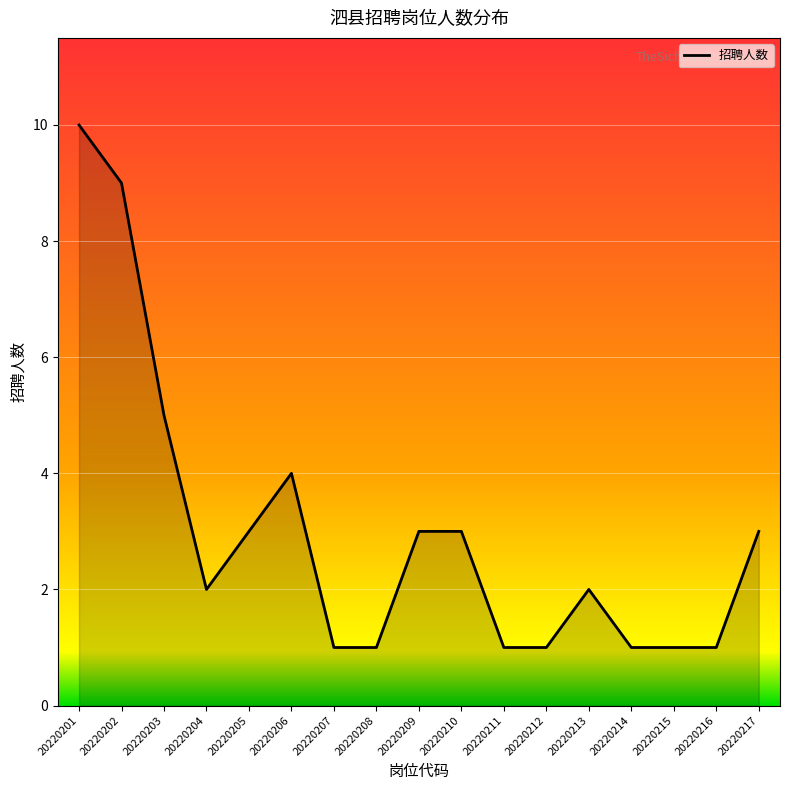

List the labels in order of value, smallest first.

20220207, 20220208, 20220211, 20220212, 20220214, 20220215, 20220216, 20220204, 20220213, 20220205, 20220209, 20220210, 20220217, 20220206, 20220203, 20220202, 20220201